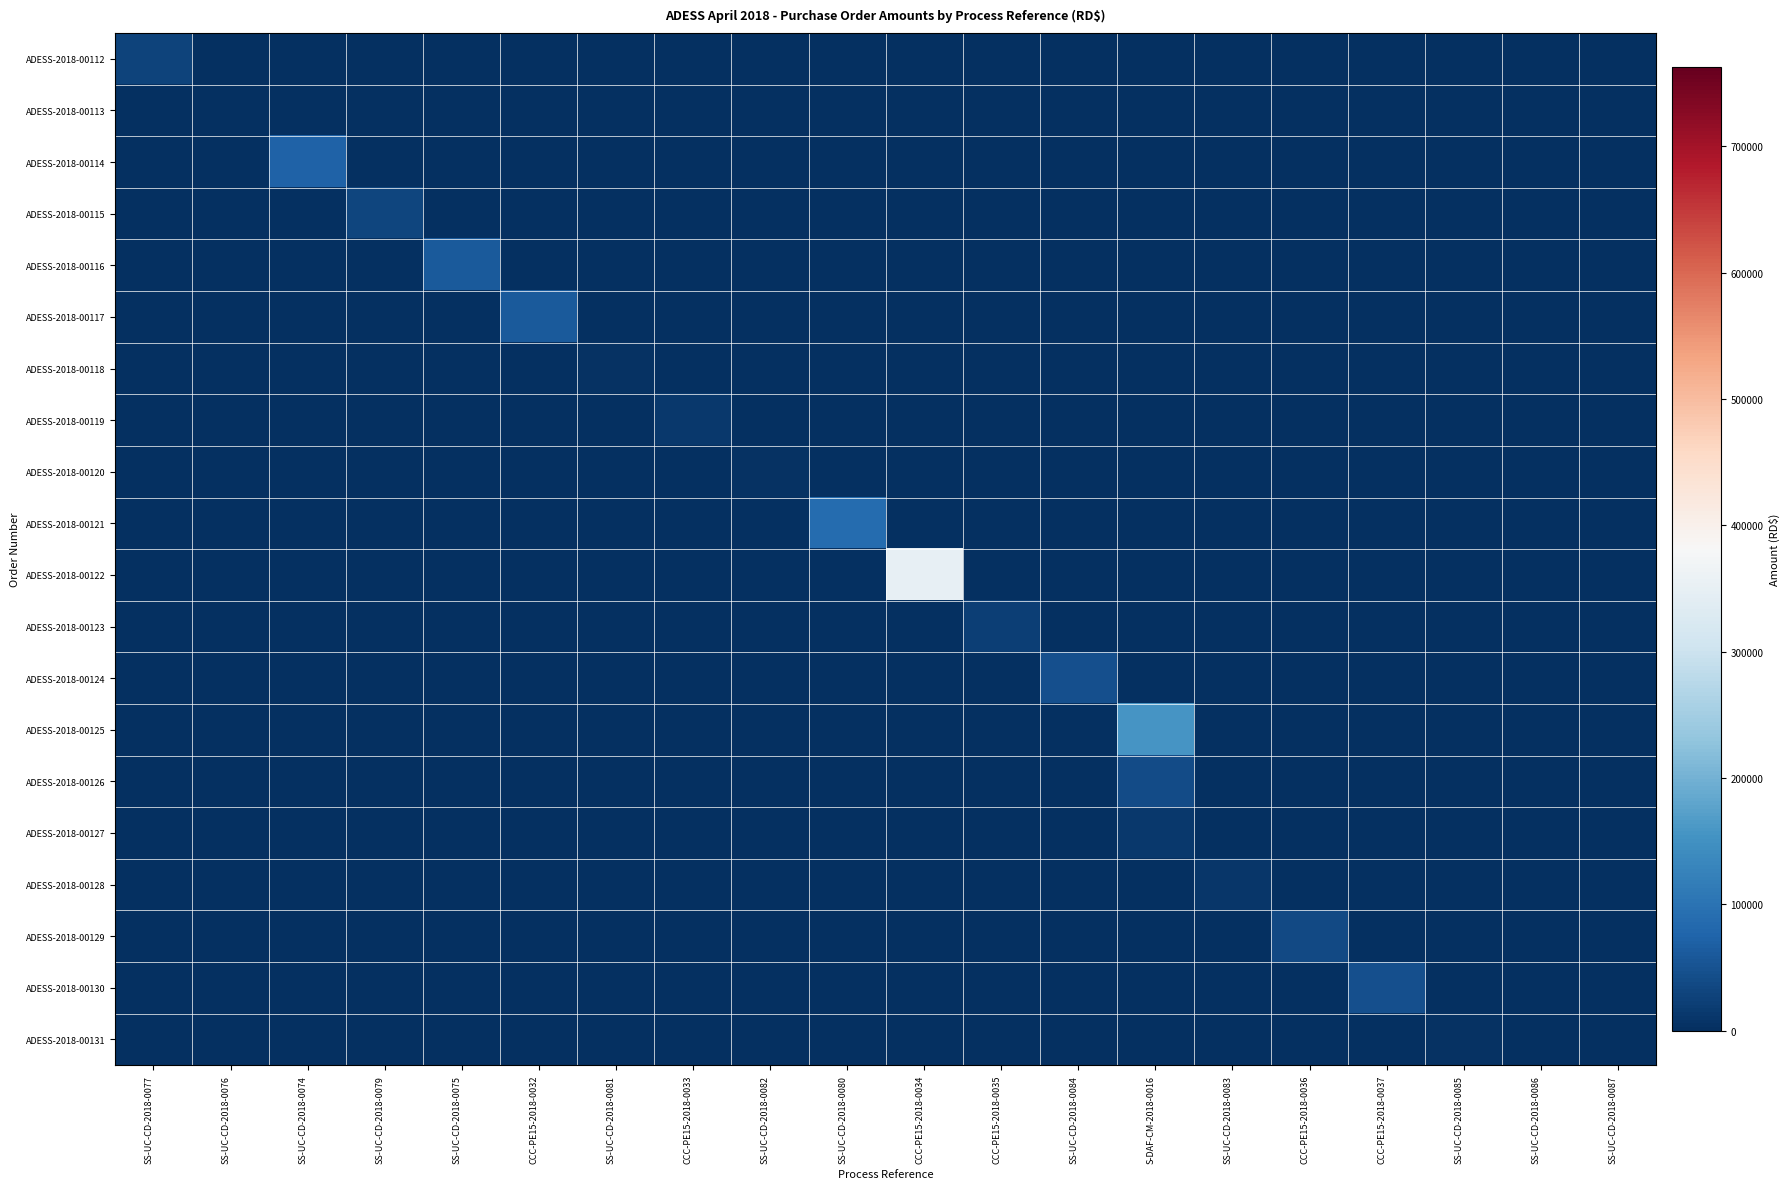

Reading right to left, extract all data points from this chart.

ADESS-2018-00112: SS-UC-CD-2018-0087=0.0	SS-UC-CD-2018-0086=0.0	SS-UC-CD-2018-0085=0.0	CCC-PE15-2018-0037=0.0	CCC-PE15-2018-0036=0.0	SS-UC-CD-2018-0083=0.0	S-DAF-CM-2018-0016=0.0	SS-UC-CD-2018-0084=0.0	CCC-PE15-2018-0035=0.0	CCC-PE15-2018-0034=0.0	SS-UC-CD-2018-0080=0.0	SS-UC-CD-2018-0082=0.0	CCC-PE15-2018-0033=0.0	SS-UC-CD-2018-0081=0.0	CCC-PE15-2018-0032=0.0	SS-UC-CD-2018-0075=0.0	SS-UC-CD-2018-0079=0.0	SS-UC-CD-2018-0074=0.0	SS-UC-CD-2018-0076=0.0	SS-UC-CD-2018-0077=28980.8
ADESS-2018-00113: SS-UC-CD-2018-0087=0.0	SS-UC-CD-2018-0086=0.0	SS-UC-CD-2018-0085=0.0	CCC-PE15-2018-0037=0.0	CCC-PE15-2018-0036=0.0	SS-UC-CD-2018-0083=0.0	S-DAF-CM-2018-0016=0.0	SS-UC-CD-2018-0084=0.0	CCC-PE15-2018-0035=0.0	CCC-PE15-2018-0034=0.0	SS-UC-CD-2018-0080=0.0	SS-UC-CD-2018-0082=0.0	CCC-PE15-2018-0033=0.0	SS-UC-CD-2018-0081=0.0	CCC-PE15-2018-0032=0.0	SS-UC-CD-2018-0075=0.0	SS-UC-CD-2018-0079=0.0	SS-UC-CD-2018-0074=0.0	SS-UC-CD-2018-0076=0.0	SS-UC-CD-2018-0077=0.0
ADESS-2018-00114: SS-UC-CD-2018-0087=0.0	SS-UC-CD-2018-0086=0.0	SS-UC-CD-2018-0085=0.0	CCC-PE15-2018-0037=0.0	CCC-PE15-2018-0036=0.0	SS-UC-CD-2018-0083=0.0	S-DAF-CM-2018-0016=0.0	SS-UC-CD-2018-0084=0.0	CCC-PE15-2018-0035=0.0	CCC-PE15-2018-0034=0.0	SS-UC-CD-2018-0080=0.0	SS-UC-CD-2018-0082=0.0	CCC-PE15-2018-0033=0.0	SS-UC-CD-2018-0081=0.0	CCC-PE15-2018-0032=0.0	SS-UC-CD-2018-0075=0.0	SS-UC-CD-2018-0079=0.0	SS-UC-CD-2018-0074=72717.5	SS-UC-CD-2018-0076=0.0	SS-UC-CD-2018-0077=0.0
ADESS-2018-00115: SS-UC-CD-2018-0087=0.0	SS-UC-CD-2018-0086=0.0	SS-UC-CD-2018-0085=0.0	CCC-PE15-2018-0037=0.0	CCC-PE15-2018-0036=0.0	SS-UC-CD-2018-0083=0.0	S-DAF-CM-2018-0016=0.0	SS-UC-CD-2018-0084=0.0	CCC-PE15-2018-0035=0.0	CCC-PE15-2018-0034=0.0	SS-UC-CD-2018-0080=0.0	SS-UC-CD-2018-0082=0.0	CCC-PE15-2018-0033=0.0	SS-UC-CD-2018-0081=0.0	CCC-PE15-2018-0032=0.0	SS-UC-CD-2018-0075=0.0	SS-UC-CD-2018-0079=30225.7	SS-UC-CD-2018-0074=0.0	SS-UC-CD-2018-0076=0.0	SS-UC-CD-2018-0077=0.0
ADESS-2018-00116: SS-UC-CD-2018-0087=0.0	SS-UC-CD-2018-0086=0.0	SS-UC-CD-2018-0085=0.0	CCC-PE15-2018-0037=0.0	CCC-PE15-2018-0036=0.0	SS-UC-CD-2018-0083=0.0	S-DAF-CM-2018-0016=0.0	SS-UC-CD-2018-0084=0.0	CCC-PE15-2018-0035=0.0	CCC-PE15-2018-0034=0.0	SS-UC-CD-2018-0080=0.0	SS-UC-CD-2018-0082=0.0	CCC-PE15-2018-0033=0.0	SS-UC-CD-2018-0081=0.0	CCC-PE15-2018-0032=0.0	SS-UC-CD-2018-0075=59799.5	SS-UC-CD-2018-0079=0.0	SS-UC-CD-2018-0074=0.0	SS-UC-CD-2018-0076=0.0	SS-UC-CD-2018-0077=0.0
ADESS-2018-00117: SS-UC-CD-2018-0087=0.0	SS-UC-CD-2018-0086=0.0	SS-UC-CD-2018-0085=0.0	CCC-PE15-2018-0037=0.0	CCC-PE15-2018-0036=0.0	SS-UC-CD-2018-0083=0.0	S-DAF-CM-2018-0016=0.0	SS-UC-CD-2018-0084=0.0	CCC-PE15-2018-0035=0.0	CCC-PE15-2018-0034=0.0	SS-UC-CD-2018-0080=0.0	SS-UC-CD-2018-0082=0.0	CCC-PE15-2018-0033=0.0	SS-UC-CD-2018-0081=0.0	CCC-PE15-2018-0032=61393.4	SS-UC-CD-2018-0075=0.0	SS-UC-CD-2018-0079=0.0	SS-UC-CD-2018-0074=0.0	SS-UC-CD-2018-0076=0.0	SS-UC-CD-2018-0077=0.0
ADESS-2018-00118: SS-UC-CD-2018-0087=0.0	SS-UC-CD-2018-0086=0.0	SS-UC-CD-2018-0085=0.0	CCC-PE15-2018-0037=0.0	CCC-PE15-2018-0036=0.0	SS-UC-CD-2018-0083=0.0	S-DAF-CM-2018-0016=0.0	SS-UC-CD-2018-0084=0.0	CCC-PE15-2018-0035=0.0	CCC-PE15-2018-0034=0.0	SS-UC-CD-2018-0080=0.0	SS-UC-CD-2018-0082=0.0	CCC-PE15-2018-0033=0.0	SS-UC-CD-2018-0081=5310.0	CCC-PE15-2018-0032=0.0	SS-UC-CD-2018-0075=0.0	SS-UC-CD-2018-0079=0.0	SS-UC-CD-2018-0074=0.0	SS-UC-CD-2018-0076=0.0	SS-UC-CD-2018-0077=0.0
ADESS-2018-00119: SS-UC-CD-2018-0087=0.0	SS-UC-CD-2018-0086=0.0	SS-UC-CD-2018-0085=0.0	CCC-PE15-2018-0037=0.0	CCC-PE15-2018-0036=0.0	SS-UC-CD-2018-0083=0.0	S-DAF-CM-2018-0016=0.0	SS-UC-CD-2018-0084=0.0	CCC-PE15-2018-0035=0.0	CCC-PE15-2018-0034=0.0	SS-UC-CD-2018-0080=0.0	SS-UC-CD-2018-0082=0.0	CCC-PE15-2018-0033=11947.7	SS-UC-CD-2018-0081=0.0	CCC-PE15-2018-0032=0.0	SS-UC-CD-2018-0075=0.0	SS-UC-CD-2018-0079=0.0	SS-UC-CD-2018-0074=0.0	SS-UC-CD-2018-0076=0.0	SS-UC-CD-2018-0077=0.0
ADESS-2018-00120: SS-UC-CD-2018-0087=0.0	SS-UC-CD-2018-0086=0.0	SS-UC-CD-2018-0085=0.0	CCC-PE15-2018-0037=0.0	CCC-PE15-2018-0036=0.0	SS-UC-CD-2018-0083=0.0	S-DAF-CM-2018-0016=0.0	SS-UC-CD-2018-0084=0.0	CCC-PE15-2018-0035=0.0	CCC-PE15-2018-0034=0.0	SS-UC-CD-2018-0080=0.0	SS-UC-CD-2018-0082=3700.8	CCC-PE15-2018-0033=0.0	SS-UC-CD-2018-0081=0.0	CCC-PE15-2018-0032=0.0	SS-UC-CD-2018-0075=0.0	SS-UC-CD-2018-0079=0.0	SS-UC-CD-2018-0074=0.0	SS-UC-CD-2018-0076=0.0	SS-UC-CD-2018-0077=0.0
ADESS-2018-00121: SS-UC-CD-2018-0087=0.0	SS-UC-CD-2018-0086=0.0	SS-UC-CD-2018-0085=0.0	CCC-PE15-2018-0037=0.0	CCC-PE15-2018-0036=0.0	SS-UC-CD-2018-0083=0.0	S-DAF-CM-2018-0016=0.0	SS-UC-CD-2018-0084=0.0	CCC-PE15-2018-0035=0.0	CCC-PE15-2018-0034=0.0	SS-UC-CD-2018-0080=87615.0	SS-UC-CD-2018-0082=0.0	CCC-PE15-2018-0033=0.0	SS-UC-CD-2018-0081=0.0	CCC-PE15-2018-0032=0.0	SS-UC-CD-2018-0075=0.0	SS-UC-CD-2018-0079=0.0	SS-UC-CD-2018-0074=0.0	SS-UC-CD-2018-0076=0.0	SS-UC-CD-2018-0077=0.0
ADESS-2018-00122: SS-UC-CD-2018-0087=0.0	SS-UC-CD-2018-0086=0.0	SS-UC-CD-2018-0085=0.0	CCC-PE15-2018-0037=0.0	CCC-PE15-2018-0036=0.0	SS-UC-CD-2018-0083=0.0	S-DAF-CM-2018-0016=0.0	SS-UC-CD-2018-0084=0.0	CCC-PE15-2018-0035=0.0	CCC-PE15-2018-0034=350000.0	SS-UC-CD-2018-0080=0.0	SS-UC-CD-2018-0082=0.0	CCC-PE15-2018-0033=0.0	SS-UC-CD-2018-0081=0.0	CCC-PE15-2018-0032=0.0	SS-UC-CD-2018-0075=0.0	SS-UC-CD-2018-0079=0.0	SS-UC-CD-2018-0074=0.0	SS-UC-CD-2018-0076=0.0	SS-UC-CD-2018-0077=0.0
ADESS-2018-00123: SS-UC-CD-2018-0087=0.0	SS-UC-CD-2018-0086=0.0	SS-UC-CD-2018-0085=0.0	CCC-PE15-2018-0037=0.0	CCC-PE15-2018-0036=0.0	SS-UC-CD-2018-0083=0.0	S-DAF-CM-2018-0016=0.0	SS-UC-CD-2018-0084=0.0	CCC-PE15-2018-0035=21200.0	CCC-PE15-2018-0034=0.0	SS-UC-CD-2018-0080=0.0	SS-UC-CD-2018-0082=0.0	CCC-PE15-2018-0033=0.0	SS-UC-CD-2018-0081=0.0	CCC-PE15-2018-0032=0.0	SS-UC-CD-2018-0075=0.0	SS-UC-CD-2018-0079=0.0	SS-UC-CD-2018-0074=0.0	SS-UC-CD-2018-0076=0.0	SS-UC-CD-2018-0077=0.0
ADESS-2018-00124: SS-UC-CD-2018-0087=0.0	SS-UC-CD-2018-0086=0.0	SS-UC-CD-2018-0085=0.0	CCC-PE15-2018-0037=0.0	CCC-PE15-2018-0036=0.0	SS-UC-CD-2018-0083=0.0	S-DAF-CM-2018-0016=0.0	SS-UC-CD-2018-0084=44769.2	CCC-PE15-2018-0035=0.0	CCC-PE15-2018-0034=0.0	SS-UC-CD-2018-0080=0.0	SS-UC-CD-2018-0082=0.0	CCC-PE15-2018-0033=0.0	SS-UC-CD-2018-0081=0.0	CCC-PE15-2018-0032=0.0	SS-UC-CD-2018-0075=0.0	SS-UC-CD-2018-0079=0.0	SS-UC-CD-2018-0074=0.0	SS-UC-CD-2018-0076=0.0	SS-UC-CD-2018-0077=0.0
ADESS-2018-00125: SS-UC-CD-2018-0087=0.0	SS-UC-CD-2018-0086=0.0	SS-UC-CD-2018-0085=0.0	CCC-PE15-2018-0037=0.0	CCC-PE15-2018-0036=0.0	SS-UC-CD-2018-0083=0.0	S-DAF-CM-2018-0016=155370.6	SS-UC-CD-2018-0084=0.0	CCC-PE15-2018-0035=0.0	CCC-PE15-2018-0034=0.0	SS-UC-CD-2018-0080=0.0	SS-UC-CD-2018-0082=0.0	CCC-PE15-2018-0033=0.0	SS-UC-CD-2018-0081=0.0	CCC-PE15-2018-0032=0.0	SS-UC-CD-2018-0075=0.0	SS-UC-CD-2018-0079=0.0	SS-UC-CD-2018-0074=0.0	SS-UC-CD-2018-0076=0.0	SS-UC-CD-2018-0077=0.0
ADESS-2018-00126: SS-UC-CD-2018-0087=0.0	SS-UC-CD-2018-0086=0.0	SS-UC-CD-2018-0085=0.0	CCC-PE15-2018-0037=0.0	CCC-PE15-2018-0036=0.0	SS-UC-CD-2018-0083=0.0	S-DAF-CM-2018-0016=39939.5	SS-UC-CD-2018-0084=0.0	CCC-PE15-2018-0035=0.0	CCC-PE15-2018-0034=0.0	SS-UC-CD-2018-0080=0.0	SS-UC-CD-2018-0082=0.0	CCC-PE15-2018-0033=0.0	SS-UC-CD-2018-0081=0.0	CCC-PE15-2018-0032=0.0	SS-UC-CD-2018-0075=0.0	SS-UC-CD-2018-0079=0.0	SS-UC-CD-2018-0074=0.0	SS-UC-CD-2018-0076=0.0	SS-UC-CD-2018-0077=0.0
ADESS-2018-00127: SS-UC-CD-2018-0087=0.0	SS-UC-CD-2018-0086=0.0	SS-UC-CD-2018-0085=0.0	CCC-PE15-2018-0037=0.0	CCC-PE15-2018-0036=0.0	SS-UC-CD-2018-0083=0.0	S-DAF-CM-2018-0016=14213.6	SS-UC-CD-2018-0084=0.0	CCC-PE15-2018-0035=0.0	CCC-PE15-2018-0034=0.0	SS-UC-CD-2018-0080=0.0	SS-UC-CD-2018-0082=0.0	CCC-PE15-2018-0033=0.0	SS-UC-CD-2018-0081=0.0	CCC-PE15-2018-0032=0.0	SS-UC-CD-2018-0075=0.0	SS-UC-CD-2018-0079=0.0	SS-UC-CD-2018-0074=0.0	SS-UC-CD-2018-0076=0.0	SS-UC-CD-2018-0077=0.0
ADESS-2018-00128: SS-UC-CD-2018-0087=0.0	SS-UC-CD-2018-0086=0.0	SS-UC-CD-2018-0085=0.0	CCC-PE15-2018-0037=0.0	CCC-PE15-2018-0036=0.0	SS-UC-CD-2018-0083=9912.0	S-DAF-CM-2018-0016=0.0	SS-UC-CD-2018-0084=0.0	CCC-PE15-2018-0035=0.0	CCC-PE15-2018-0034=0.0	SS-UC-CD-2018-0080=0.0	SS-UC-CD-2018-0082=0.0	CCC-PE15-2018-0033=0.0	SS-UC-CD-2018-0081=0.0	CCC-PE15-2018-0032=0.0	SS-UC-CD-2018-0075=0.0	SS-UC-CD-2018-0079=0.0	SS-UC-CD-2018-0074=0.0	SS-UC-CD-2018-0076=0.0	SS-UC-CD-2018-0077=0.0
ADESS-2018-00129: SS-UC-CD-2018-0087=0.0	SS-UC-CD-2018-0086=0.0	SS-UC-CD-2018-0085=0.0	CCC-PE15-2018-0037=0.0	CCC-PE15-2018-0036=35871.1	SS-UC-CD-2018-0083=0.0	S-DAF-CM-2018-0016=0.0	SS-UC-CD-2018-0084=0.0	CCC-PE15-2018-0035=0.0	CCC-PE15-2018-0034=0.0	SS-UC-CD-2018-0080=0.0	SS-UC-CD-2018-0082=0.0	CCC-PE15-2018-0033=0.0	SS-UC-CD-2018-0081=0.0	CCC-PE15-2018-0032=0.0	SS-UC-CD-2018-0075=0.0	SS-UC-CD-2018-0079=0.0	SS-UC-CD-2018-0074=0.0	SS-UC-CD-2018-0076=0.0	SS-UC-CD-2018-0077=0.0
ADESS-2018-00130: SS-UC-CD-2018-0087=0.0	SS-UC-CD-2018-0086=0.0	SS-UC-CD-2018-0085=0.0	CCC-PE15-2018-0037=45949.2	CCC-PE15-2018-0036=0.0	SS-UC-CD-2018-0083=0.0	S-DAF-CM-2018-0016=0.0	SS-UC-CD-2018-0084=0.0	CCC-PE15-2018-0035=0.0	CCC-PE15-2018-0034=0.0	SS-UC-CD-2018-0080=0.0	SS-UC-CD-2018-0082=0.0	CCC-PE15-2018-0033=0.0	SS-UC-CD-2018-0081=0.0	CCC-PE15-2018-0032=0.0	SS-UC-CD-2018-0075=0.0	SS-UC-CD-2018-0079=0.0	SS-UC-CD-2018-0074=0.0	SS-UC-CD-2018-0076=0.0	SS-UC-CD-2018-0077=0.0
ADESS-2018-00131: SS-UC-CD-2018-0087=0.0	SS-UC-CD-2018-0086=0.0	SS-UC-CD-2018-0085=3864.0	CCC-PE15-2018-0037=0.0	CCC-PE15-2018-0036=0.0	SS-UC-CD-2018-0083=0.0	S-DAF-CM-2018-0016=0.0	SS-UC-CD-2018-0084=0.0	CCC-PE15-2018-0035=0.0	CCC-PE15-2018-0034=0.0	SS-UC-CD-2018-0080=0.0	SS-UC-CD-2018-0082=0.0	CCC-PE15-2018-0033=0.0	SS-UC-CD-2018-0081=0.0	CCC-PE15-2018-0032=0.0	SS-UC-CD-2018-0075=0.0	SS-UC-CD-2018-0079=0.0	SS-UC-CD-2018-0074=0.0	SS-UC-CD-2018-0076=0.0	SS-UC-CD-2018-0077=0.0